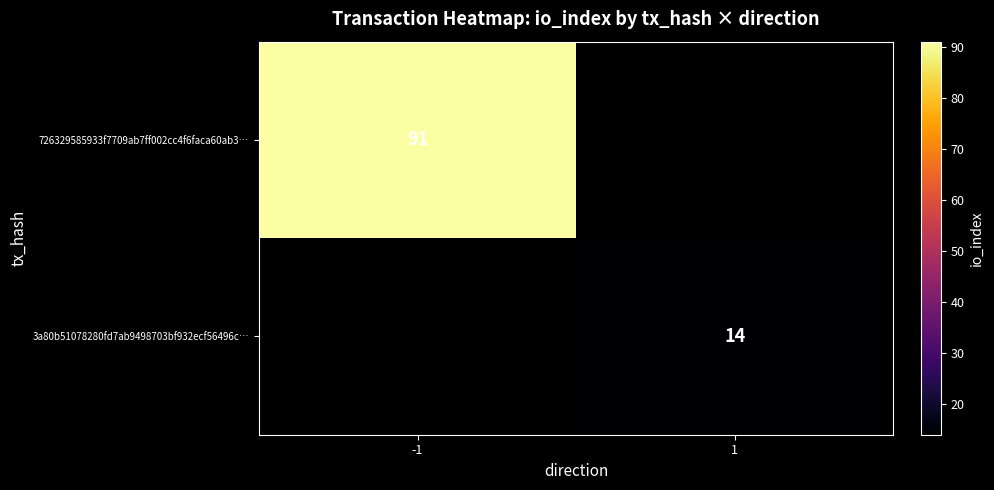

The 726329585933f7709ab7ff002cc4f6faca60ab3… series shows 91 at -1. True or false?

True